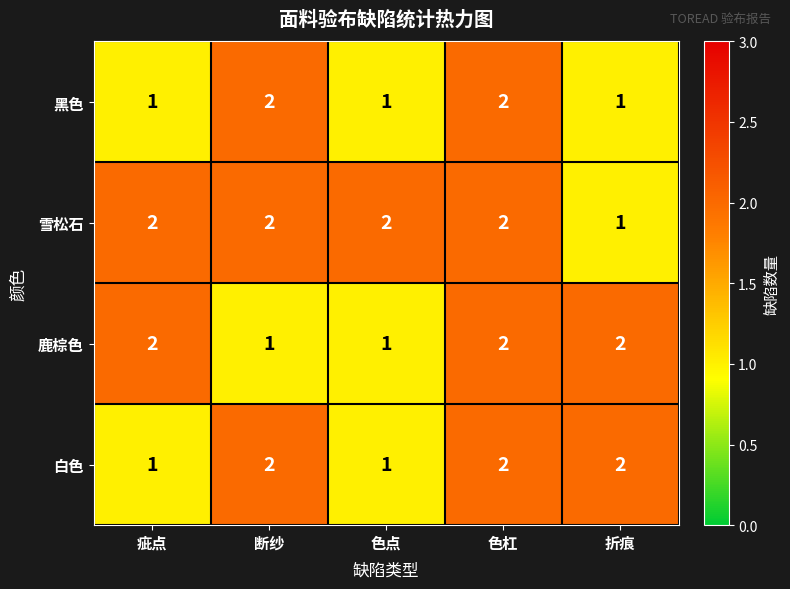

Is it true that 鹿棕色 equals 1 at 断纱?

True